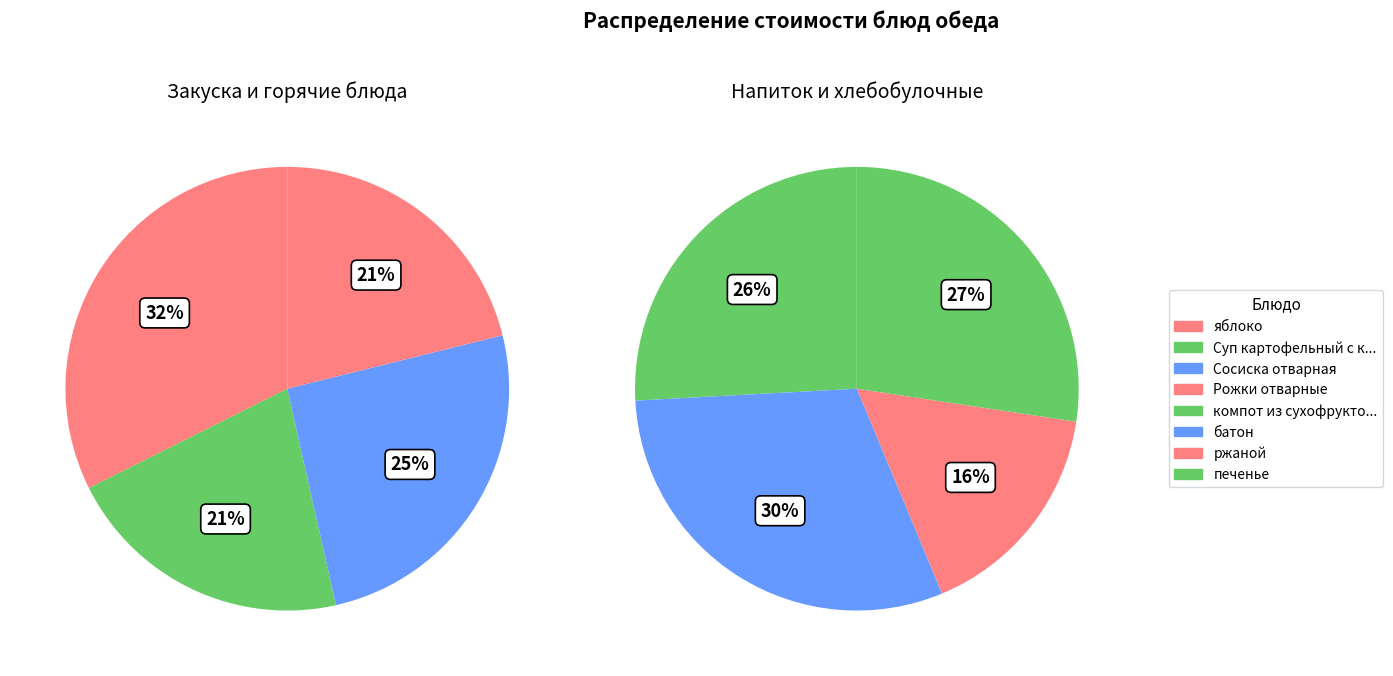

True or false: ржаной accounts for 1% of the total.

False